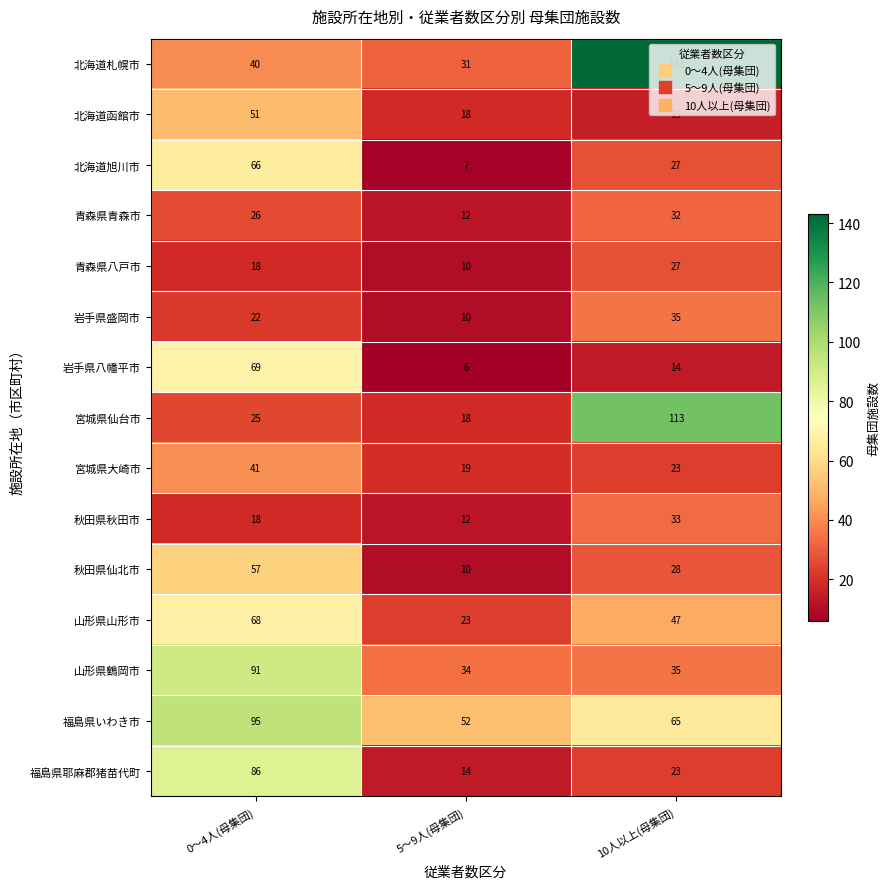

Where does the 岩手県八幡平市 series first go above 14?

0～4人(母集団)